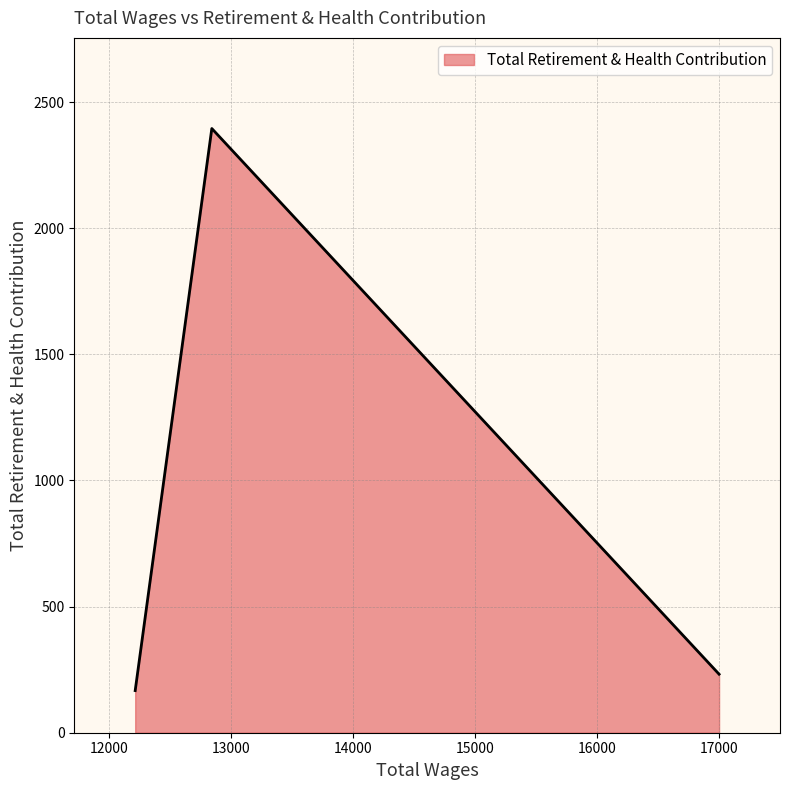

Count the number of values greater than 167.

2